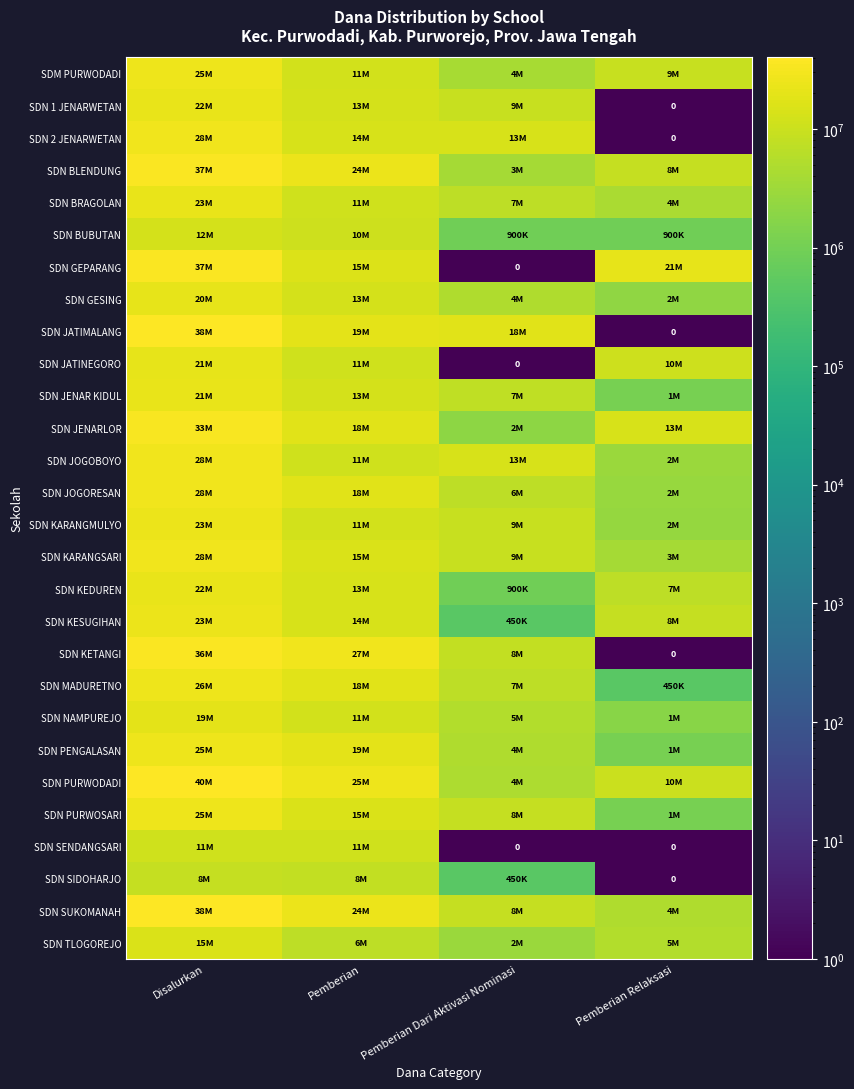

How many data points in SDN SIDOHARJO are above 8100000?

1